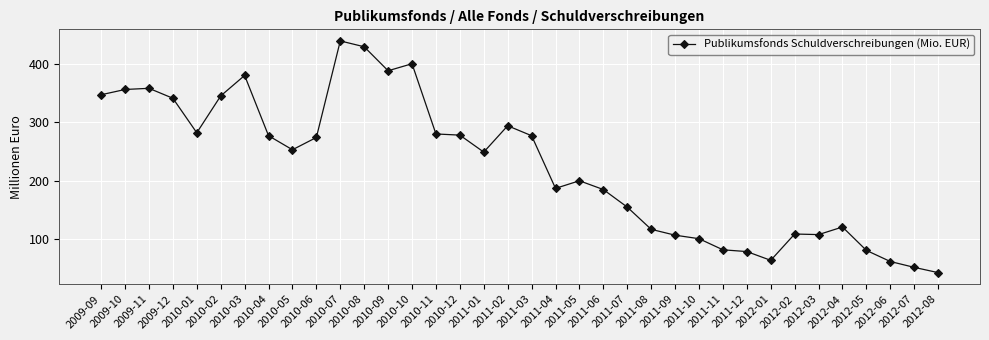

What is the value of the 23rd point from the left?

155